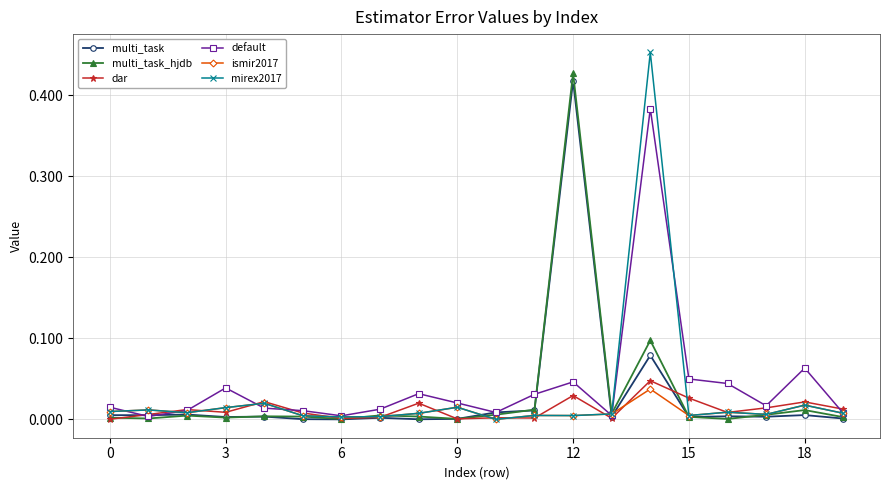

Which series has the largest range (max minus min)?

mirex2017